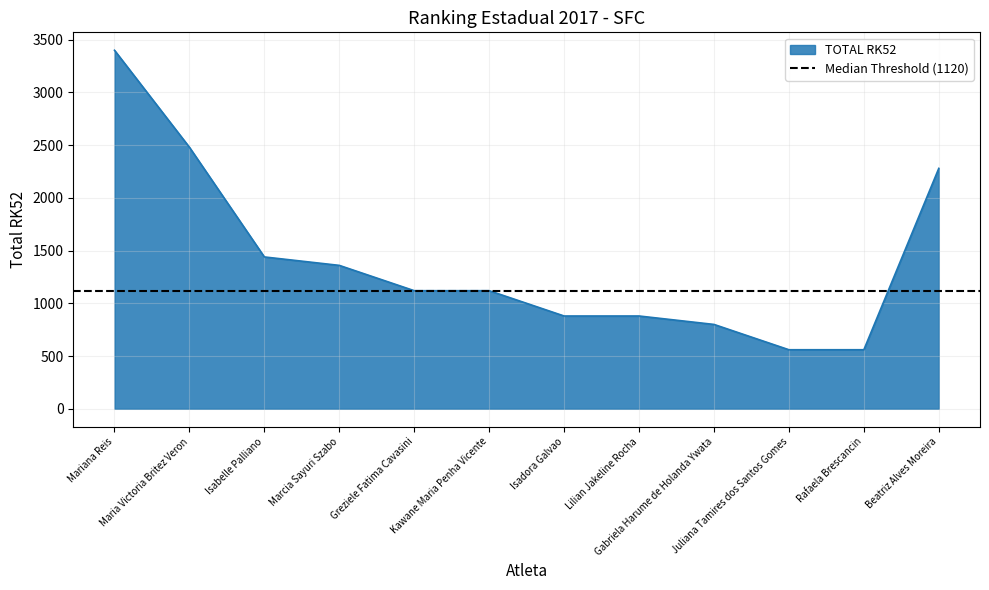

What is the label of the 10th point from the right?

Isabelle Palliano